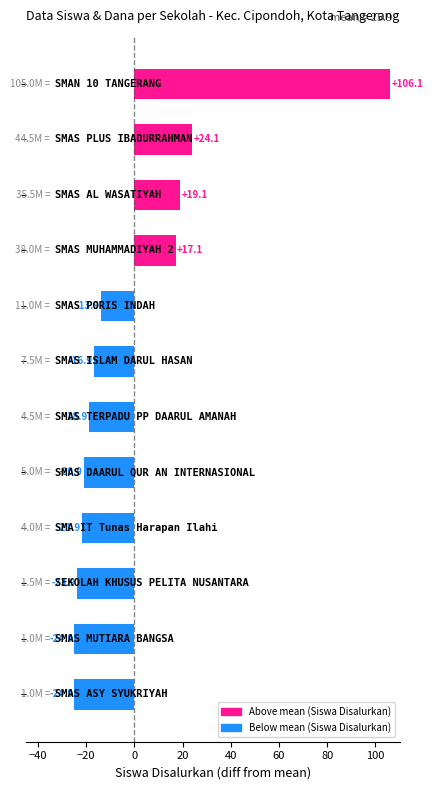

What is the difference between the maximum and minimum values?

131.0